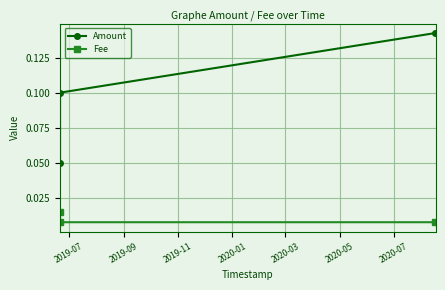

How many series are shown in this chart?

2